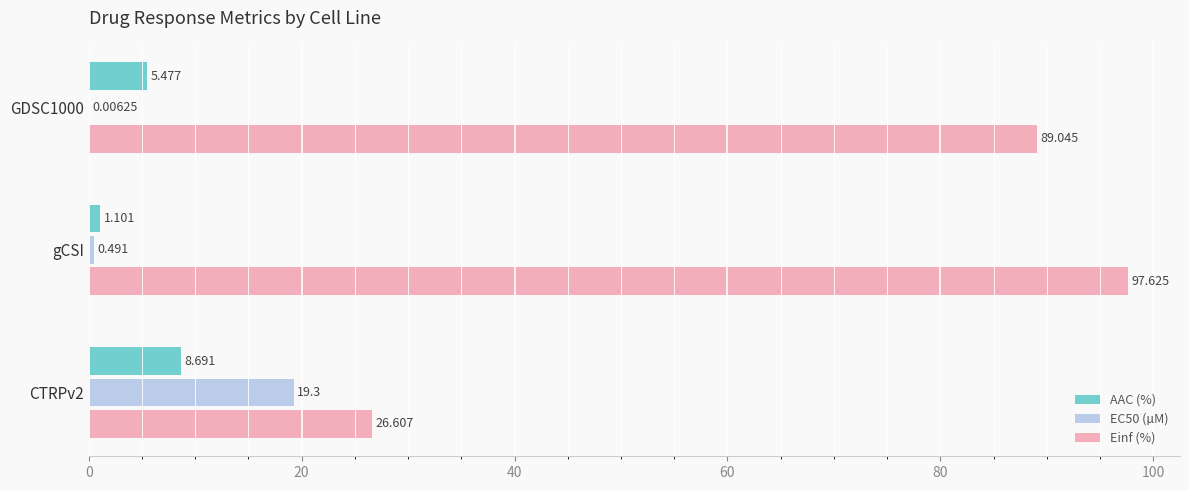

Which category has the highest value across all series?

gCSI